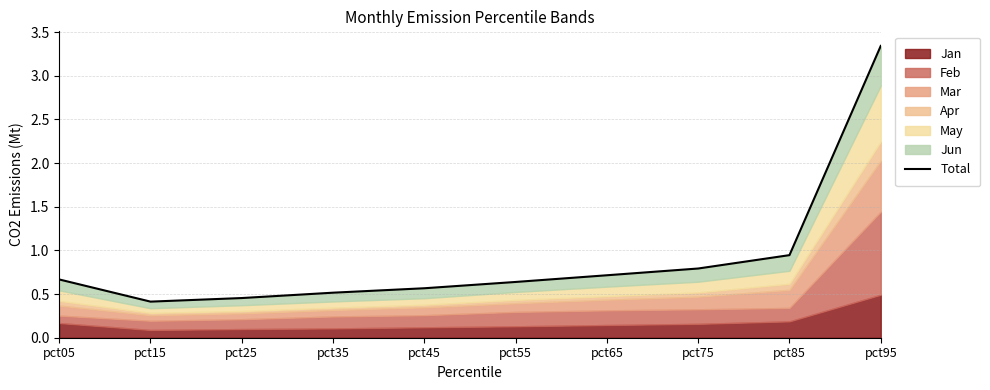

List the labels in order of value, smallest first.

pct15, pct25, pct35, pct45, pct55, pct05, pct65, pct75, pct85, pct95